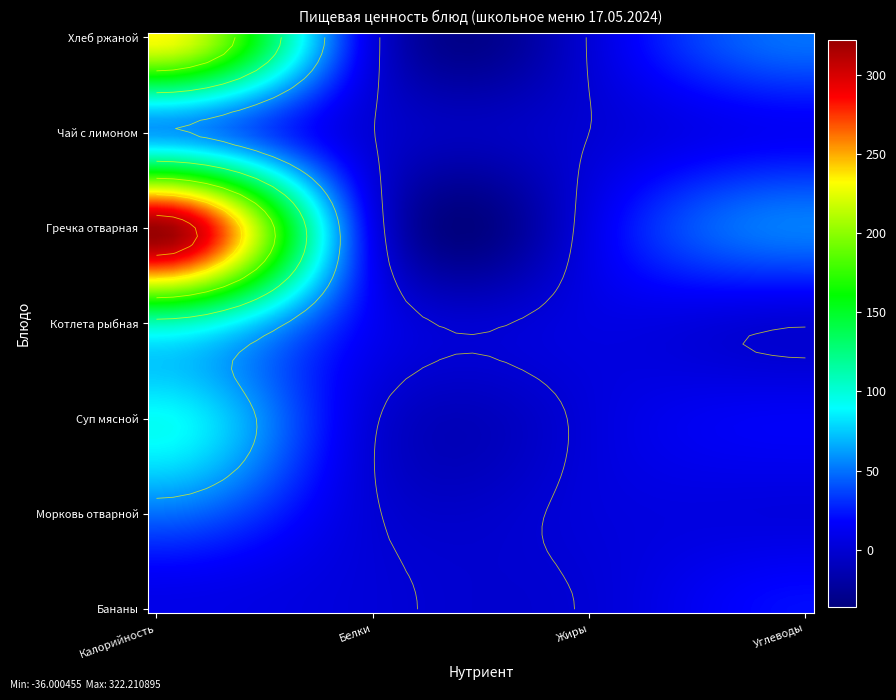

Reading right to left, what are all the values shown in this chart?

Бананы: Углеводы=21.0	Жиры=1.0	Белки=2.0	Калорийность=9.0
Морковь отварной: Углеводы=5.0	Жиры=3.0	Белки=1.3	Калорийность=49.0
Суп мясной: Углеводы=15.0	Жиры=3.0	Белки=2.0	Калорийность=91.0
Котлета рыбная: Углеводы=1.0	Жиры=6.0	Белки=14.0	Калорийность=111.0
Гречка отварная: Углеводы=53.0	Жиры=7.0	Белки=12.0	Калорийность=320.0
Чай с лимоном: Углеводы=15.0	Жиры=0.0	Белки=0.4	Калорийность=62.0
Хлеб ржаной: Углеводы=49.4	Жиры=1.1	Белки=5.6	Калорийность=232.0